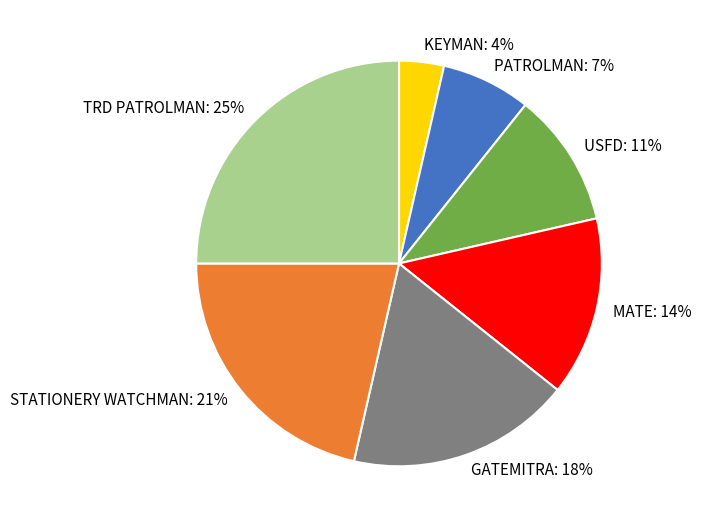

Which slice is the largest?

TRD PATROLMAN